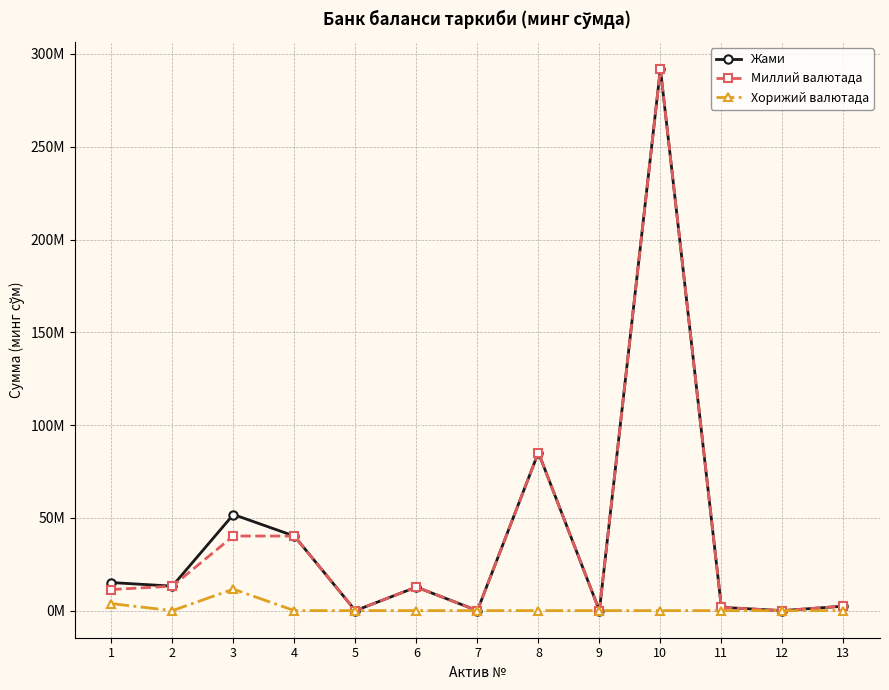

Is this an area chart (filled region under the line)?

No